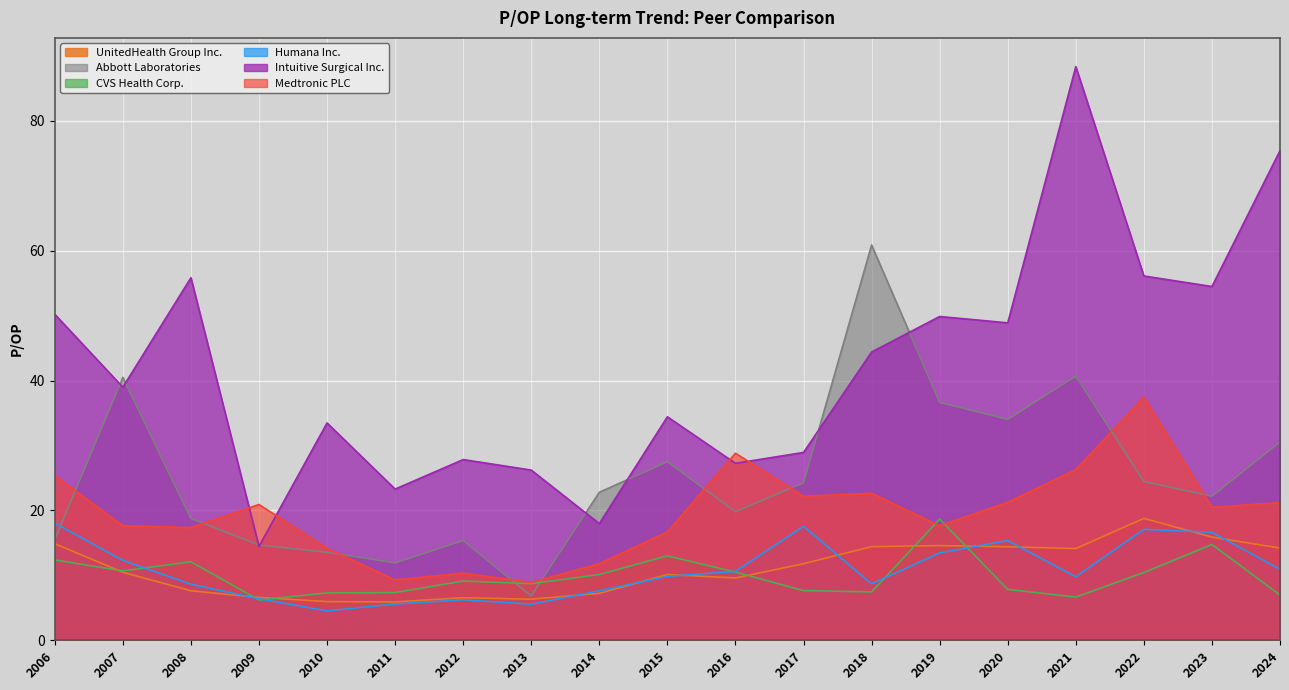

Where does the Abbott Laboratories series first go above 22?

2007